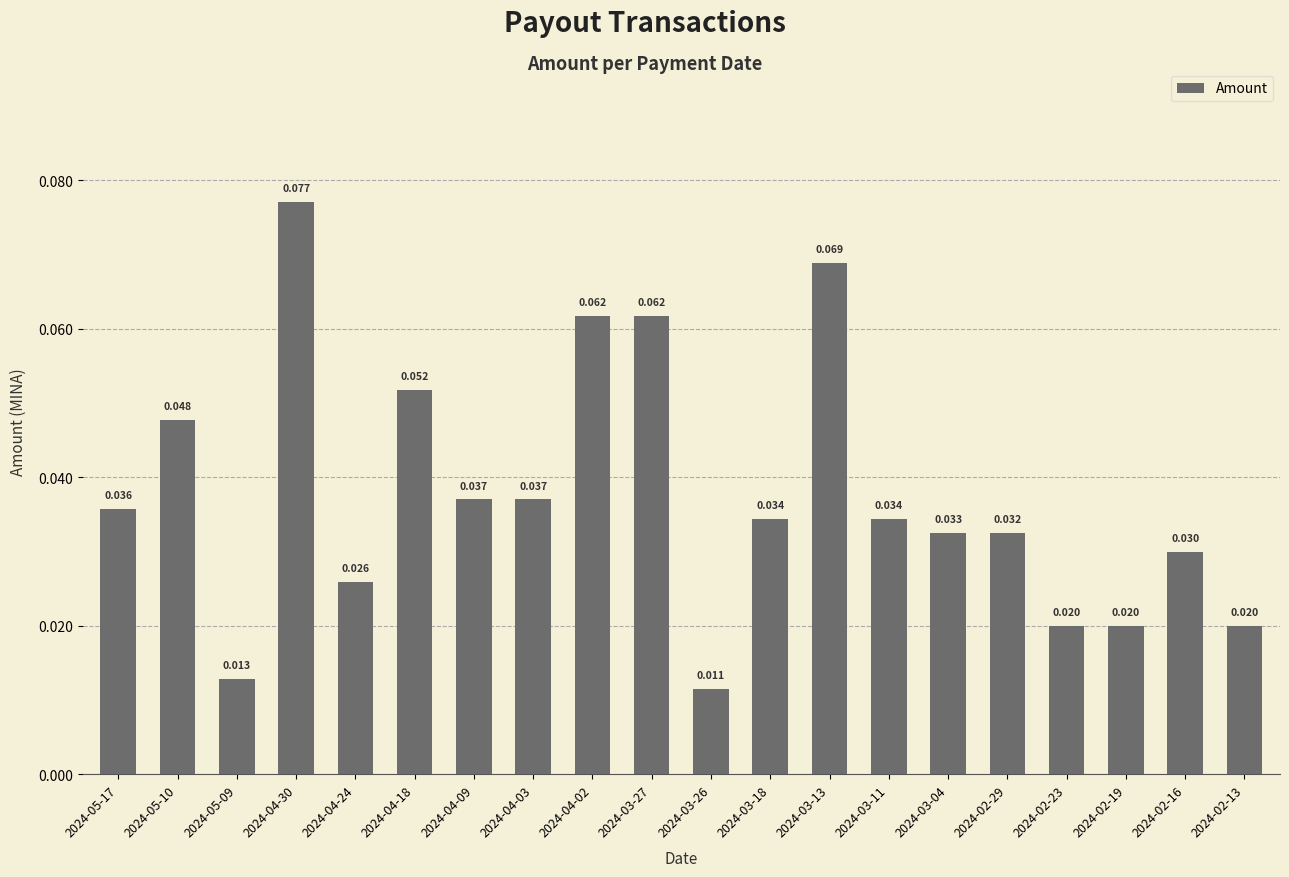

What is the label of the 1st bar from the right?

2024-02-13